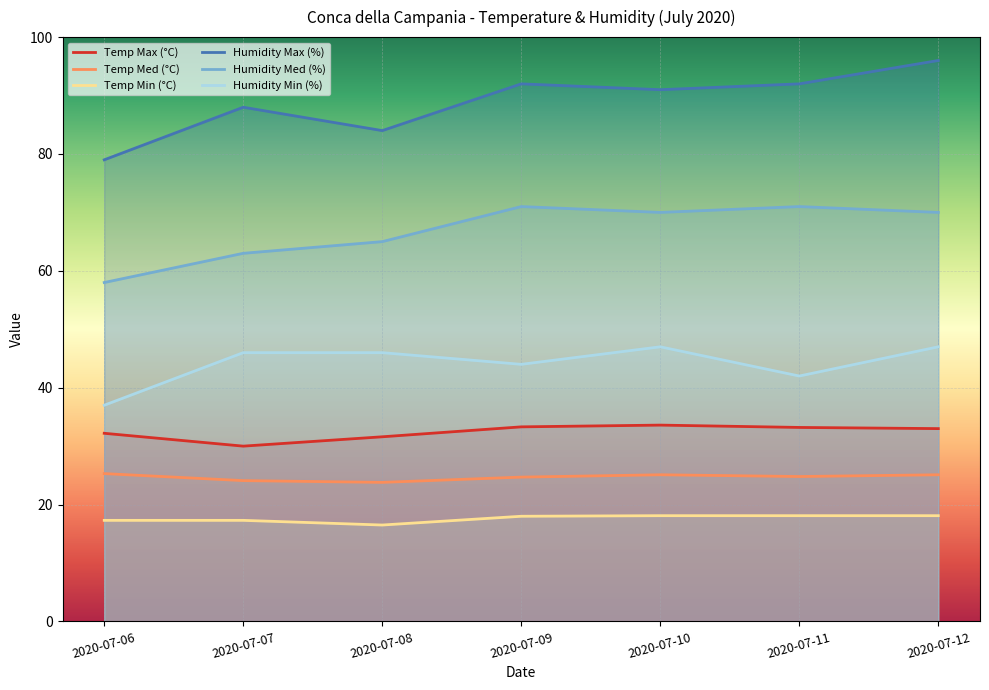

The value of Temp Med (°C) at 2020-07-11 is 24.8. True or false?

True